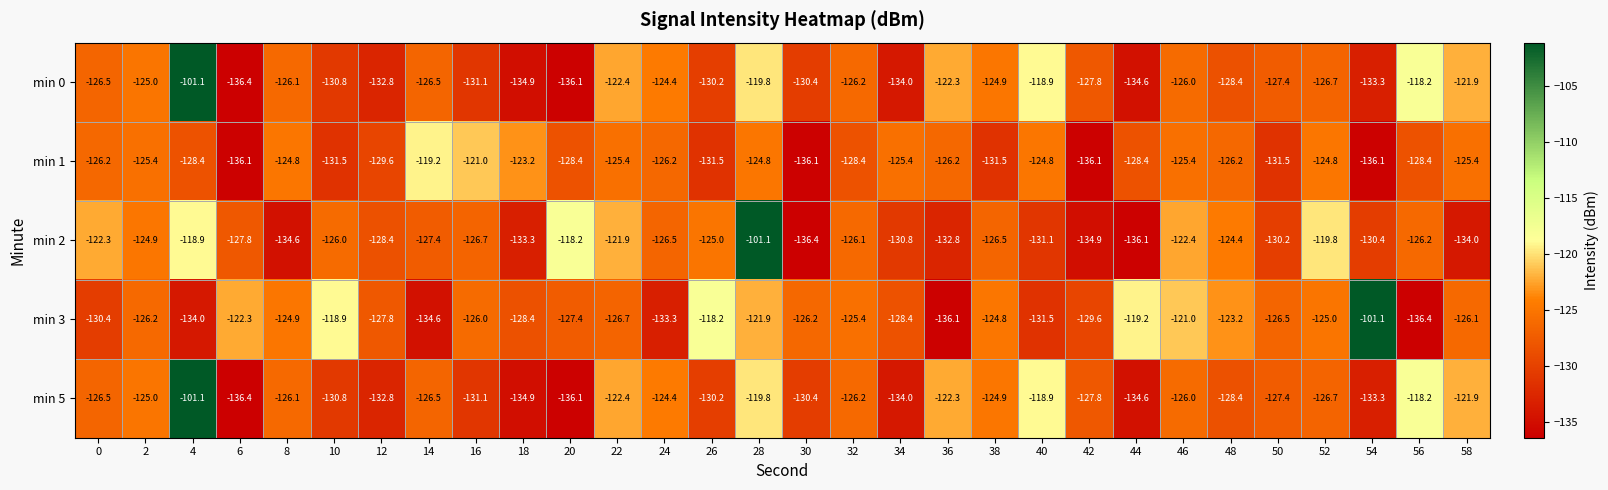

At which label is min 5 closest to -118?

56